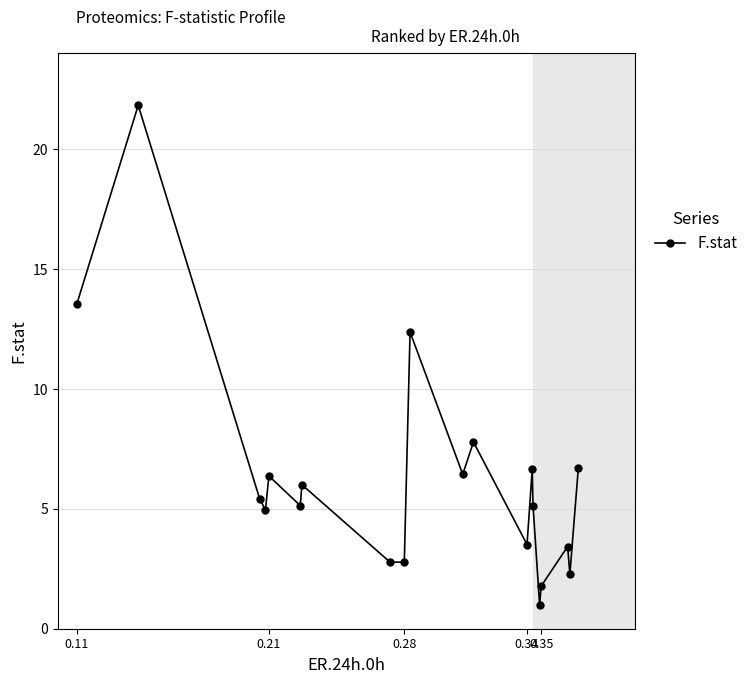

What is the smallest value displayed?

1.0